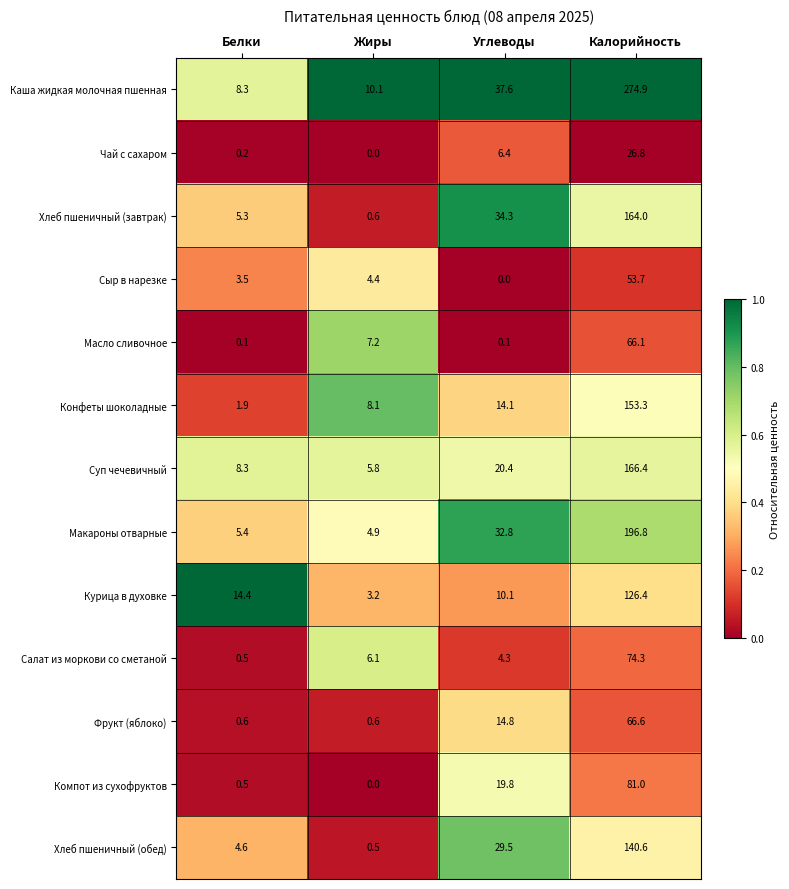

Rank the series by their maximum value, from lowest to highest.

Чай с сахаром, Сыр в нарезке, Масло сливочное, Фрукт (яблоко), Салат из моркови со сметаной, Компот из сухофруктов, Курица в духовке, Хлеб пшеничный (обед), Конфеты шоколадные, Хлеб пшеничный (завтрак), Суп чечевичный, Макароны отварные, Каша жидкая молочная пшенная